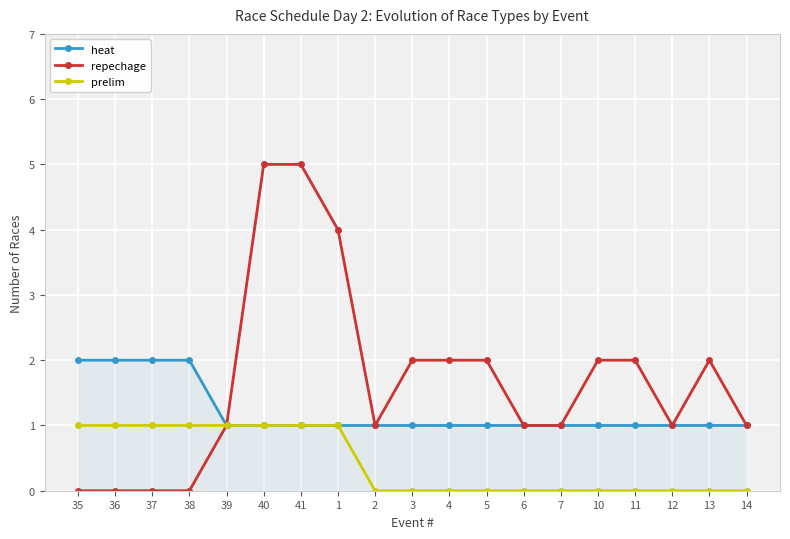

How many lines are shown in the chart?

3